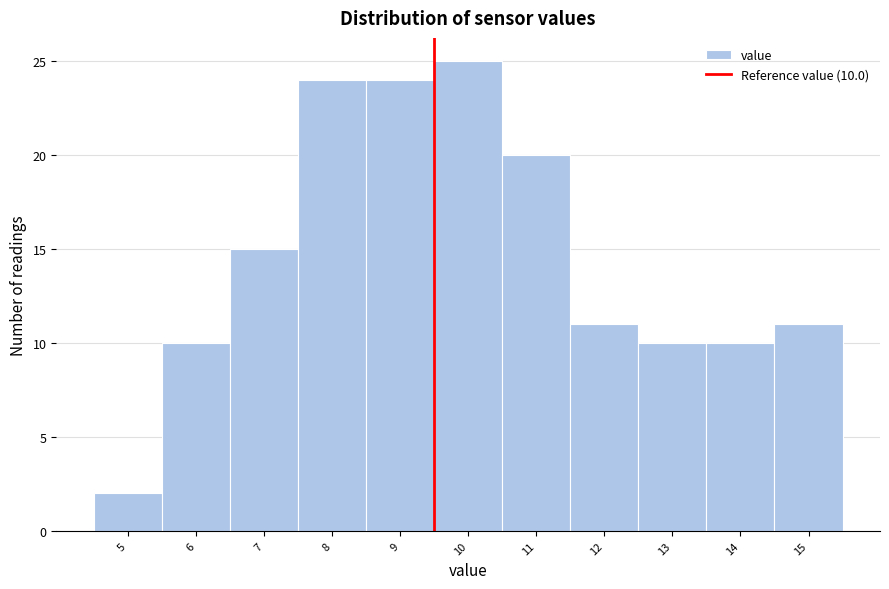

Reading left to right, list all the values displayed in this chart.

2	10	15	24	24	25	20	11	10	10	11